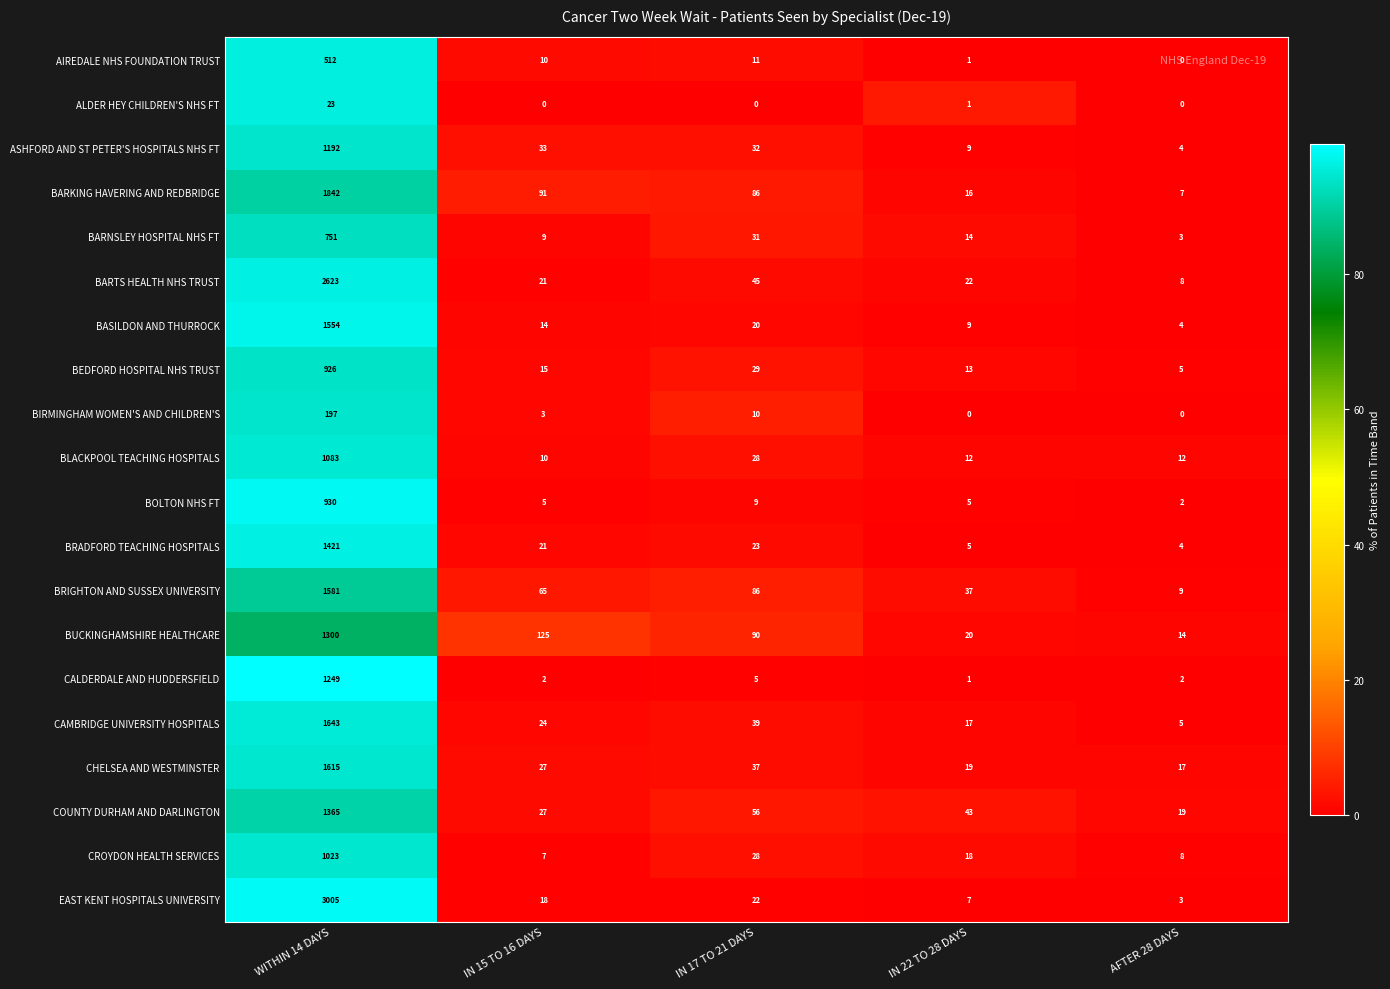

What is the difference between the BRIGHTON AND SUSSEX UNIVERSITY values at IN 17 TO 21 DAYS and IN 22 TO 28 DAYS?

49